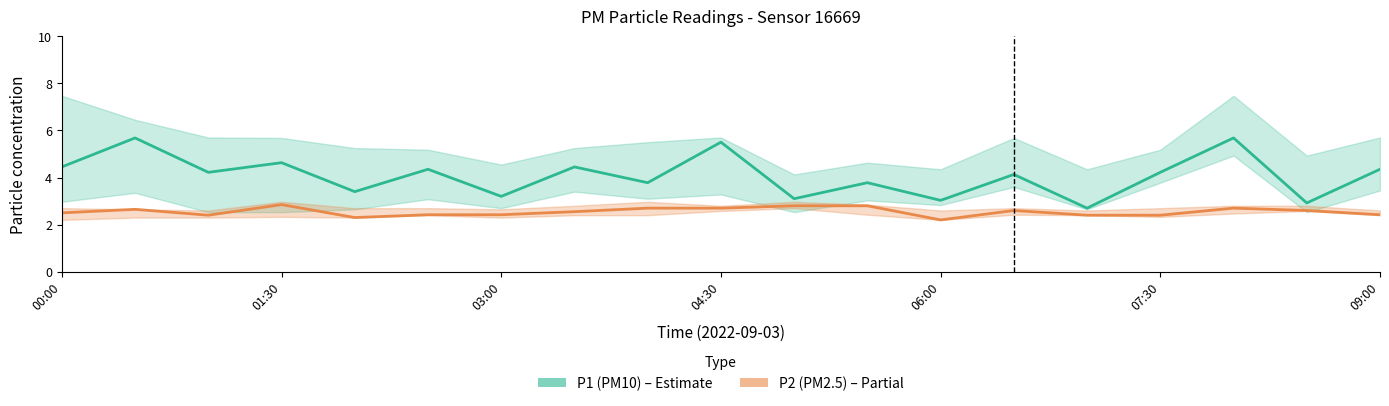

At which category does P2 (PM2.5) reach its first local peak?

01:30